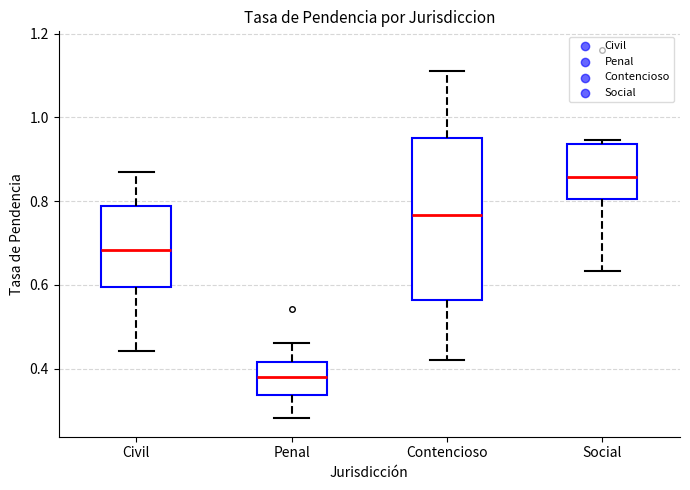

Where does the median line of the box for Penal sit on the y-axis? The values are not printed on the chart, so give them approximately, as read against the axis.

0.38